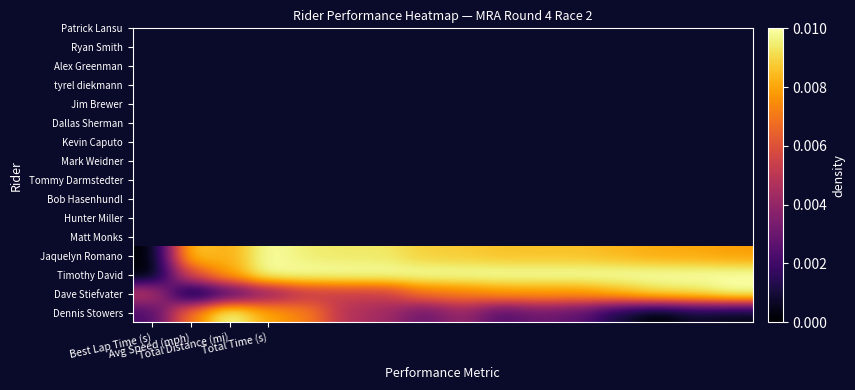

At which category is the sum across all series the highest?

4